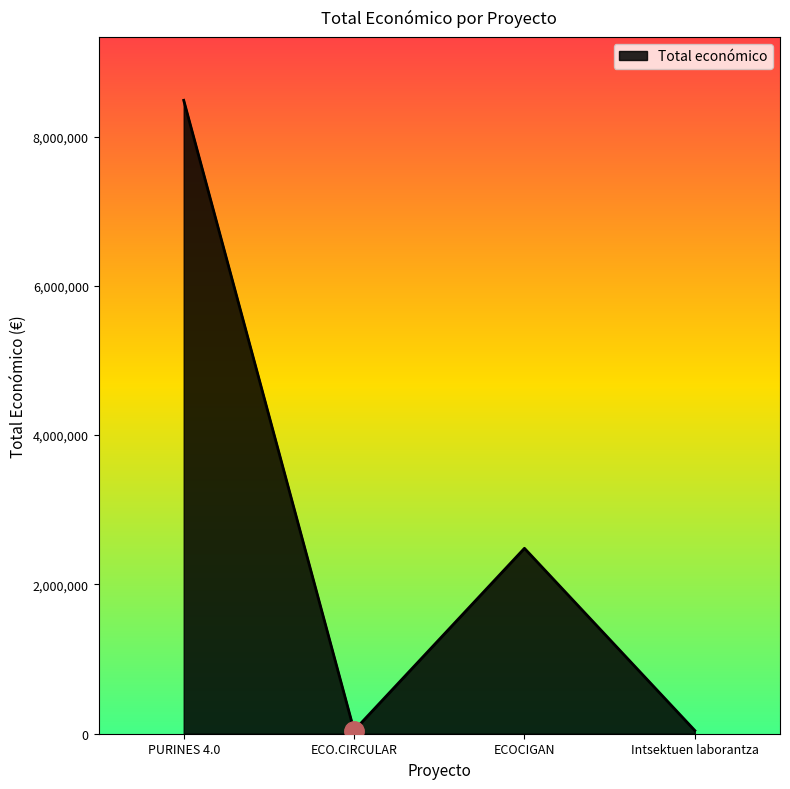

The chart shows a value of 42914 at Intsektuen laborantza. True or false?

True